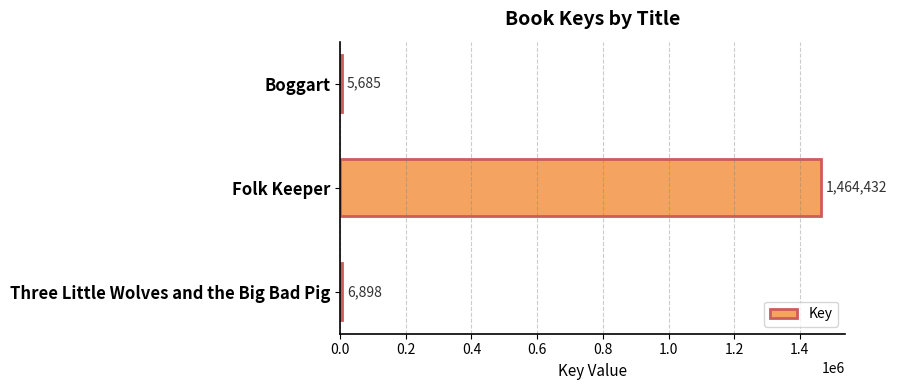

What value does the data have at Boggart, to the nearest 100?

5700